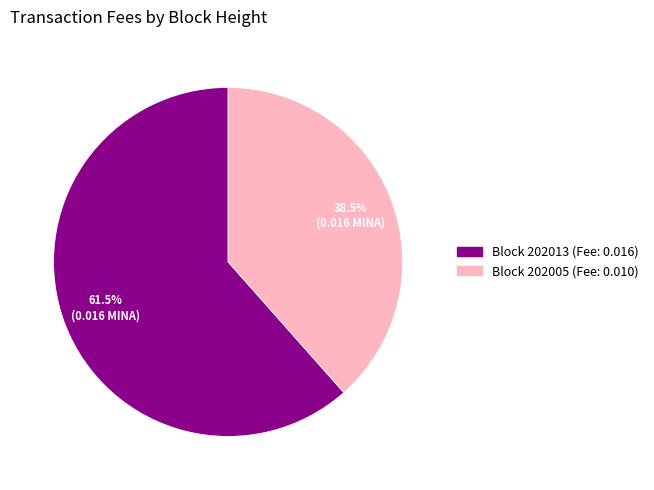

Does any single category account for the majority?

Yes